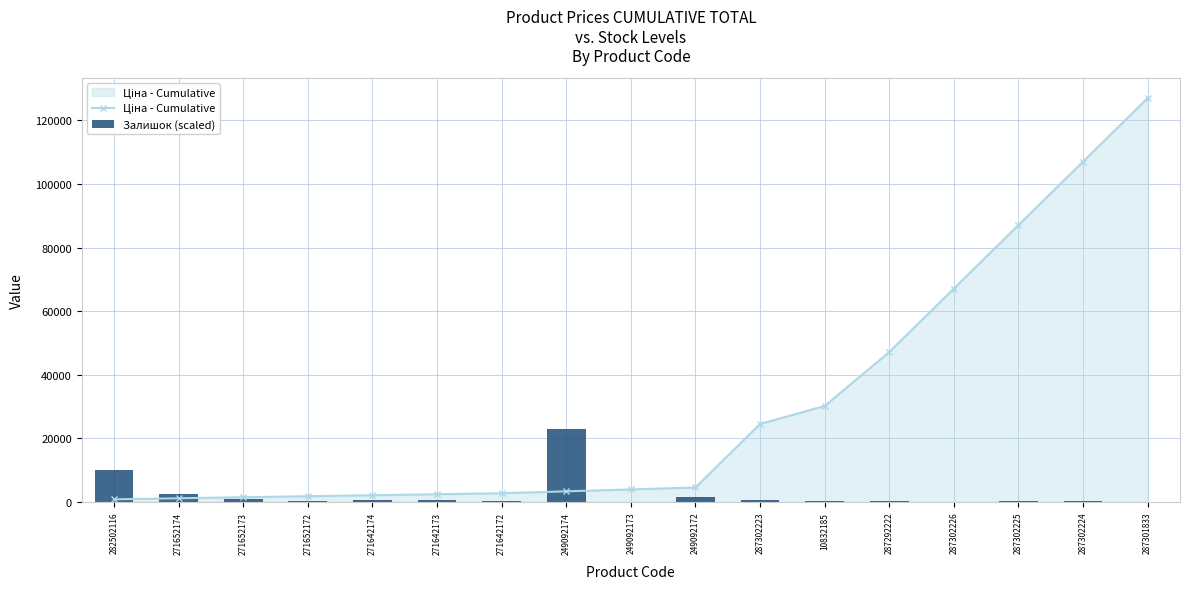

At how many categories does at least one series exceed 16296?

8